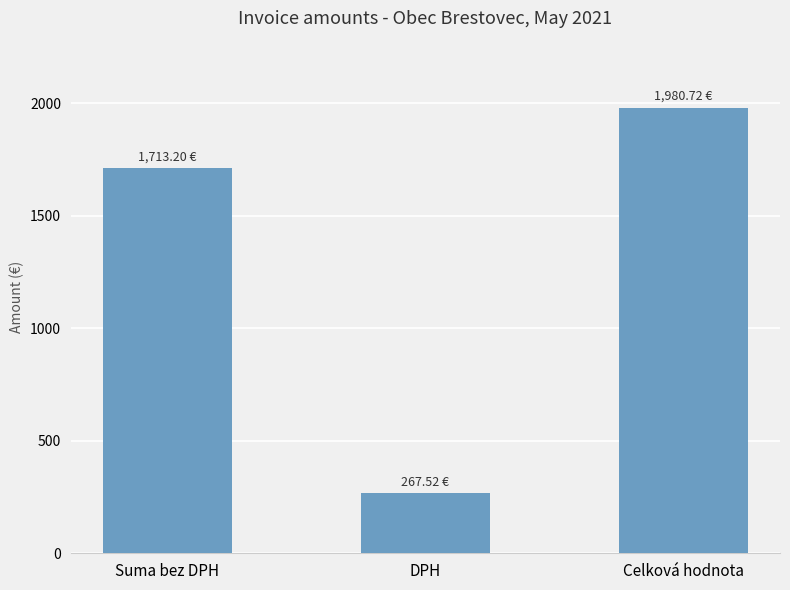

Approximately how many times larger is the value at DPH compared to Celková hodnota?

0.1